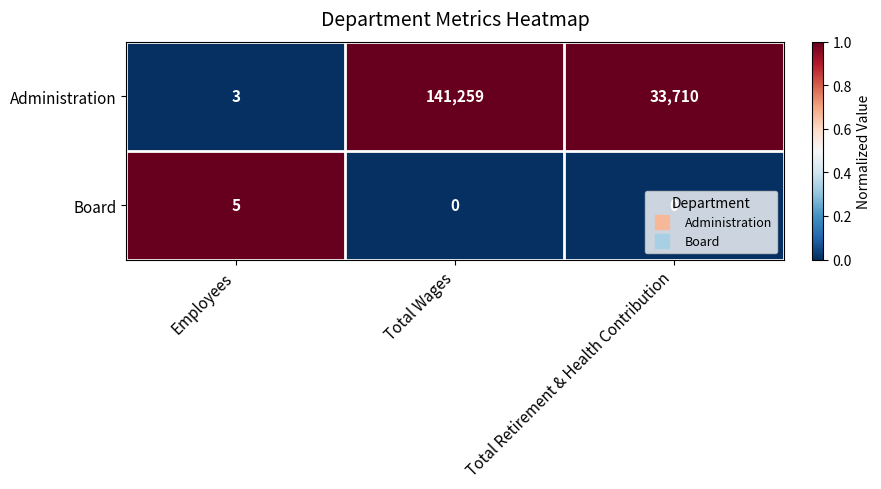

What is the sum of the Board values at Total Wages and Employees?

5